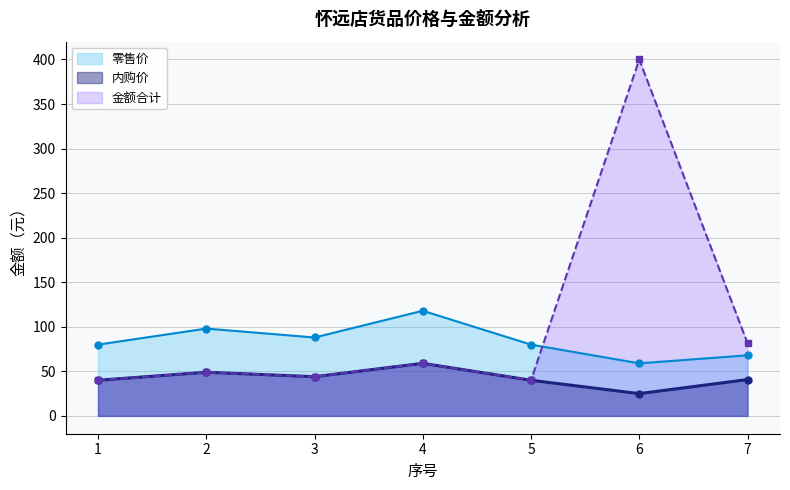

Reading left to right, extract all data points from this chart.

零售价: 1=80.0	2=98.0	3=88.0	4=118.0	5=80.0	6=59.0	7=68.0
内购价: 1=40.0	2=49.0	3=44.0	4=59.0	5=40.0	6=25.0	7=40.8
金额合计: 1=40.0	2=49.0	3=44.0	4=59.0	5=40.0	6=400.0	7=81.6